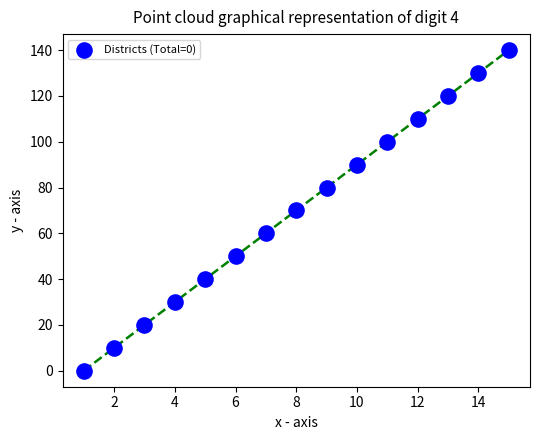

What is the range of Y values (max minus min)?

140